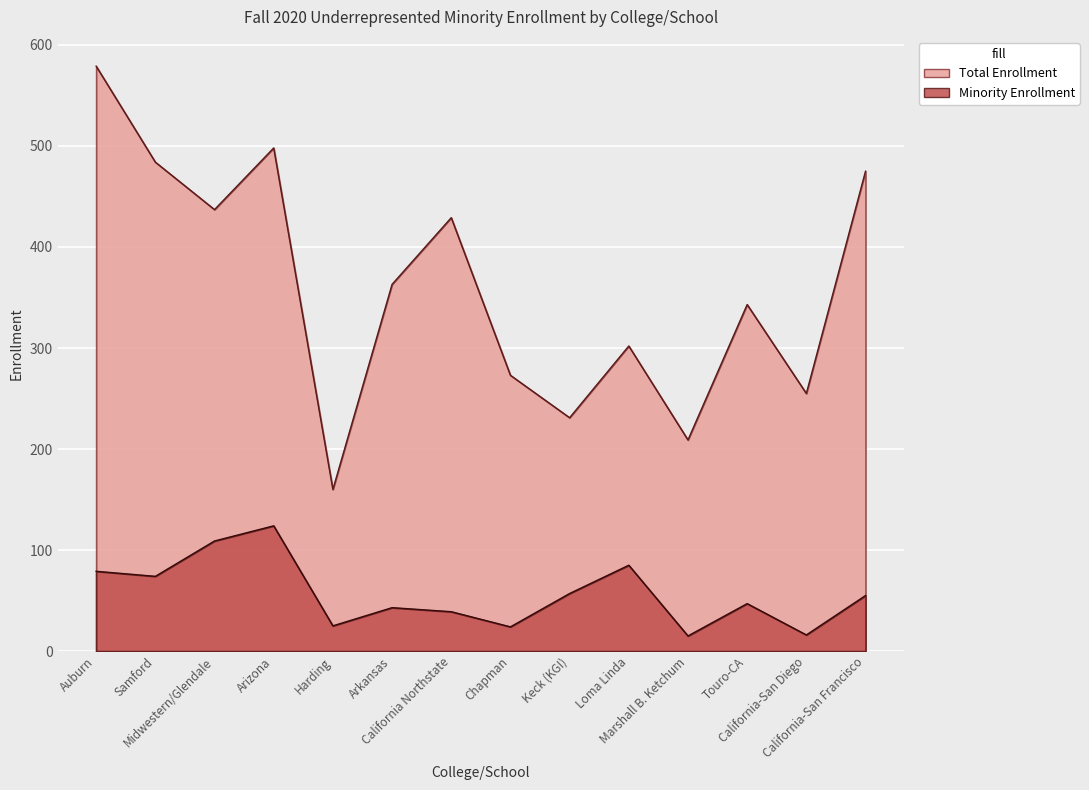

Between California-San Diego and Marshall B. Ketchum, which is larger?

California-San Diego